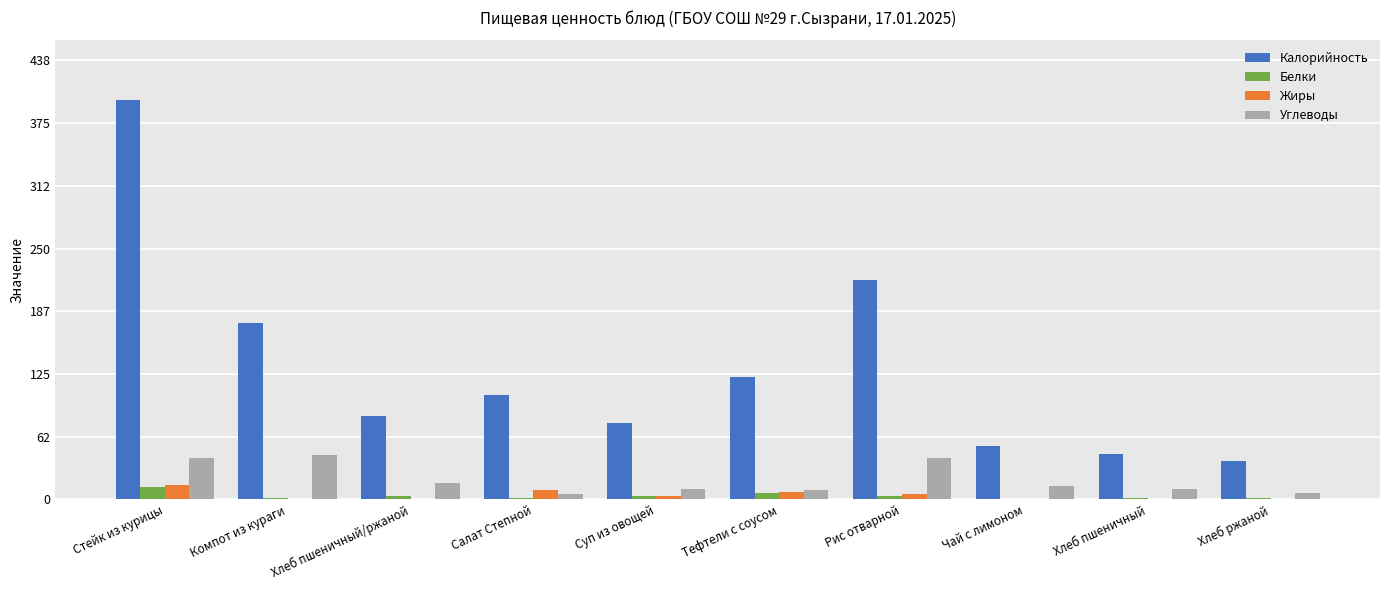

Is the value of Углеводы at Хлеб ржаной greater than the value of Калорийность at Хлеб ржаной?

No